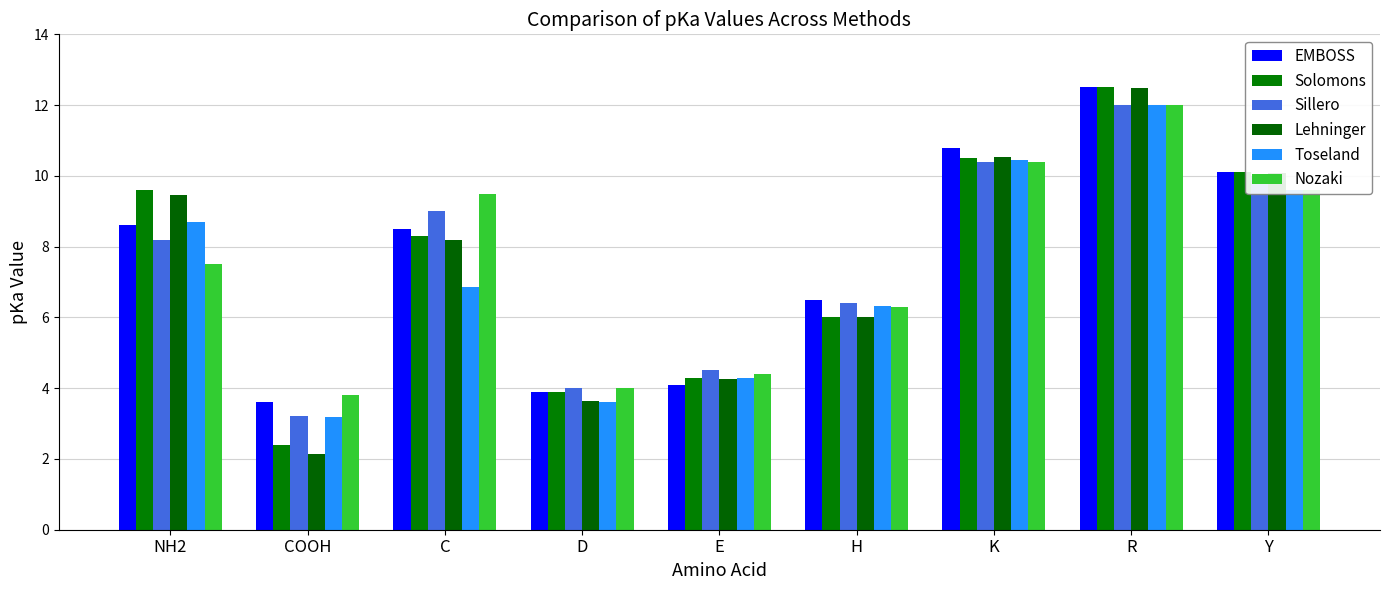

What is the difference between the maximum and minimum values in the Lehninger series?

10.3